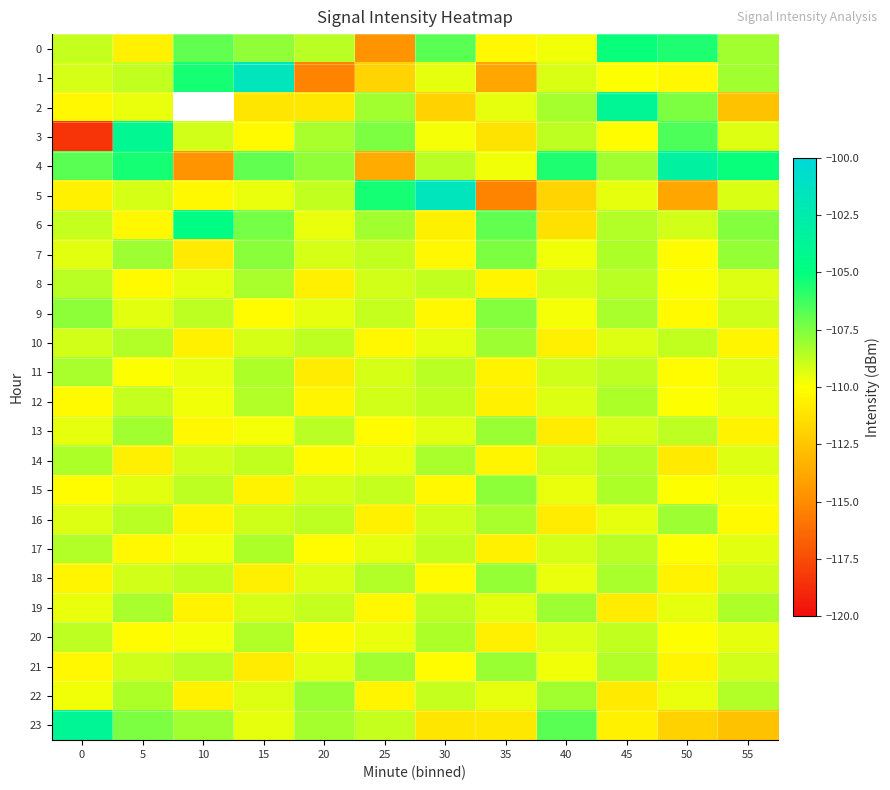

List the series in order of their peak value, lowest first.

12, 17, 20, 8, 11, 14, 10, 16, 19, 13, 21, 22, 18, 15, 9, 7, 0, 6, 3, 2, 23, 4, 1, 5